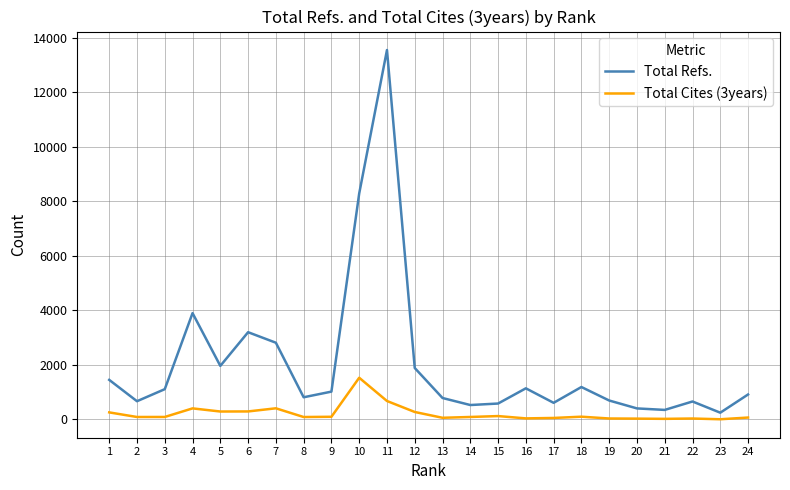

Where is Total Refs. nearest to the value 6896?

10